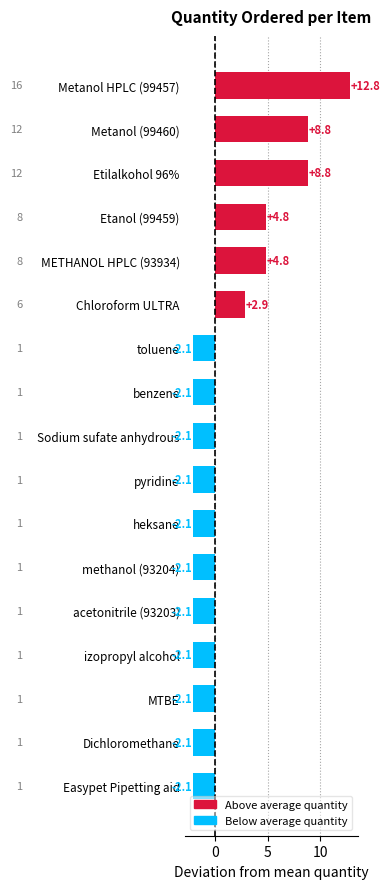

Which has a higher value, Etanol (99459) or Metanol (99460)?

Metanol (99460)